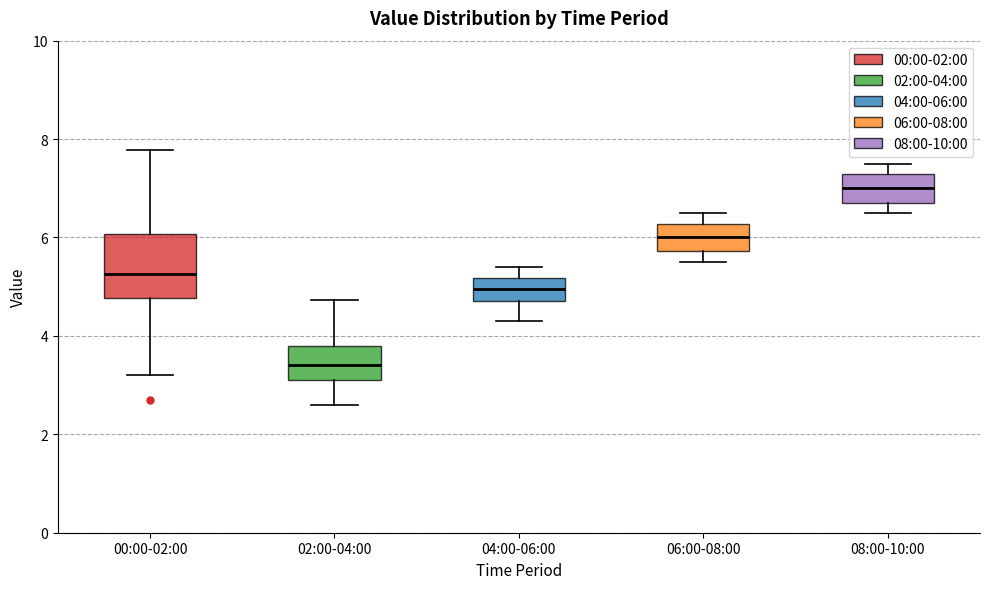

Reading left to right, read every box against the y-axis: the position of its median line, the range the box covers, and the ends of its whiskers. The values are not printed on the chart, so give them approximately, as read against the axis.

00:00-02:00: median 5.2, box 4.8 to 6.0, whiskers 3.2 to 7.8
02:00-04:00: median 3.4, box 3.2 to 3.8, whiskers 2.6 to 4.8
04:00-06:00: median 5.0, box 4.8 to 5.2, whiskers 4.4 to 5.4
06:00-08:00: median 6.0, box 5.8 to 6.2, whiskers 5.6 to 6.6
08:00-10:00: median 7.0, box 6.8 to 7.4, whiskers 6.6 to 7.6